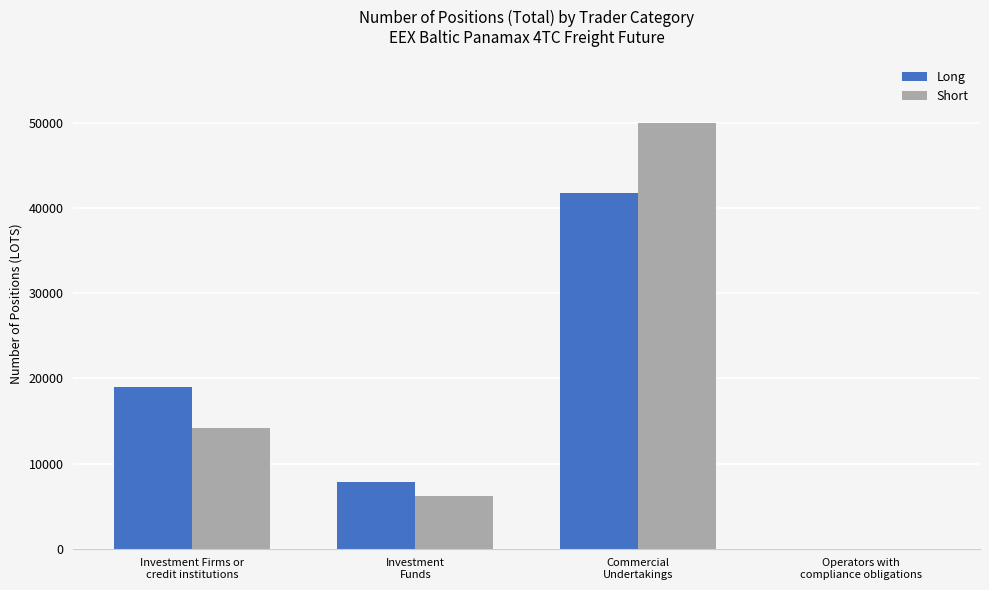

What is the greatest value displayed?

49961.0